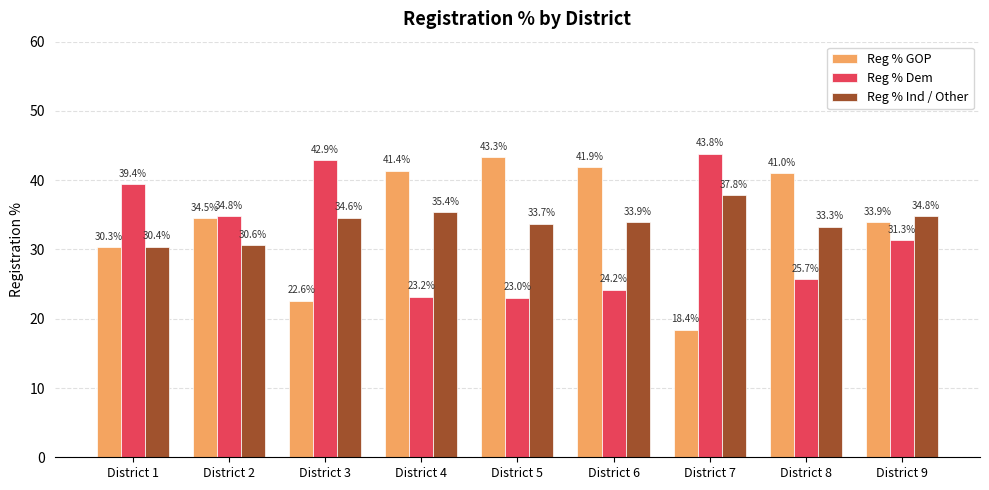

How many bars are there in each group?

3